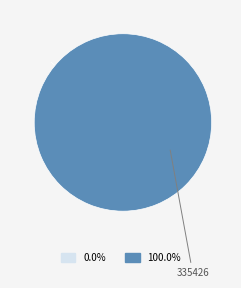

Combined, what portion of the pie is 335426 and 335448?

100.0%